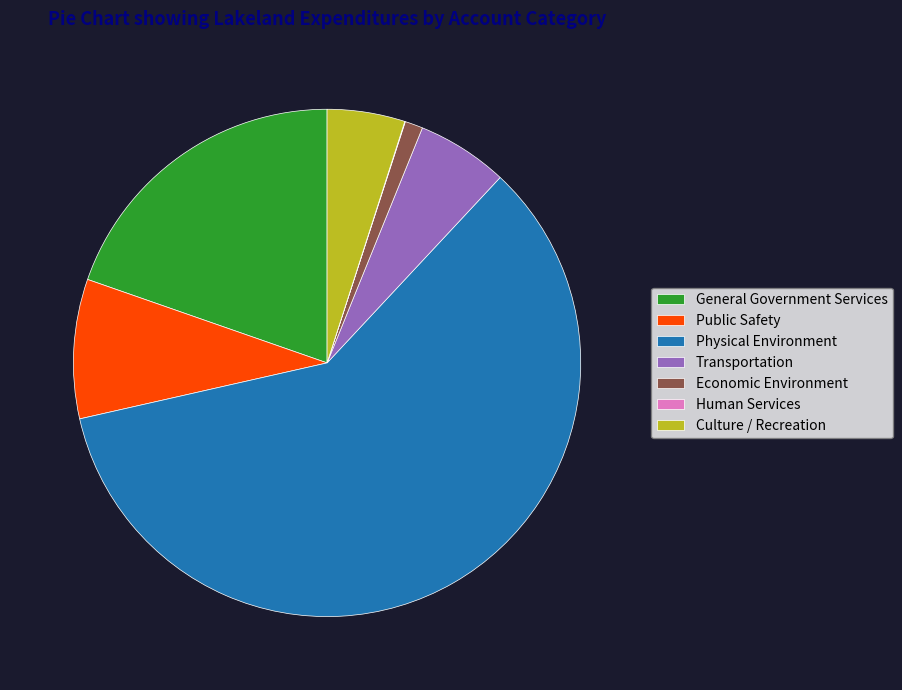

Between Public Safety and Physical Environment, which is larger?

Physical Environment